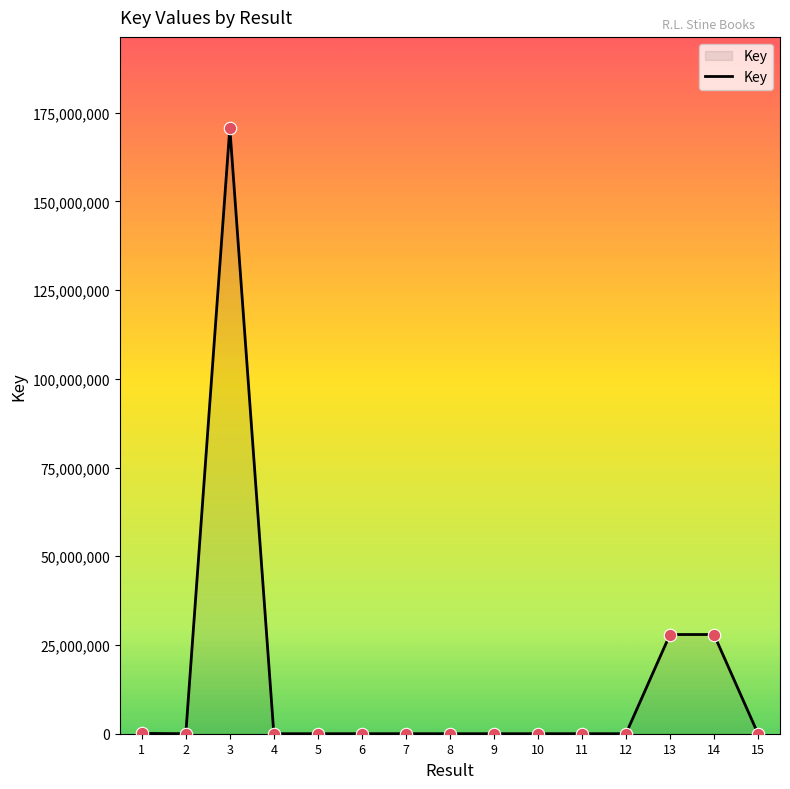

Is this an area chart (filled region under the line)?

Yes